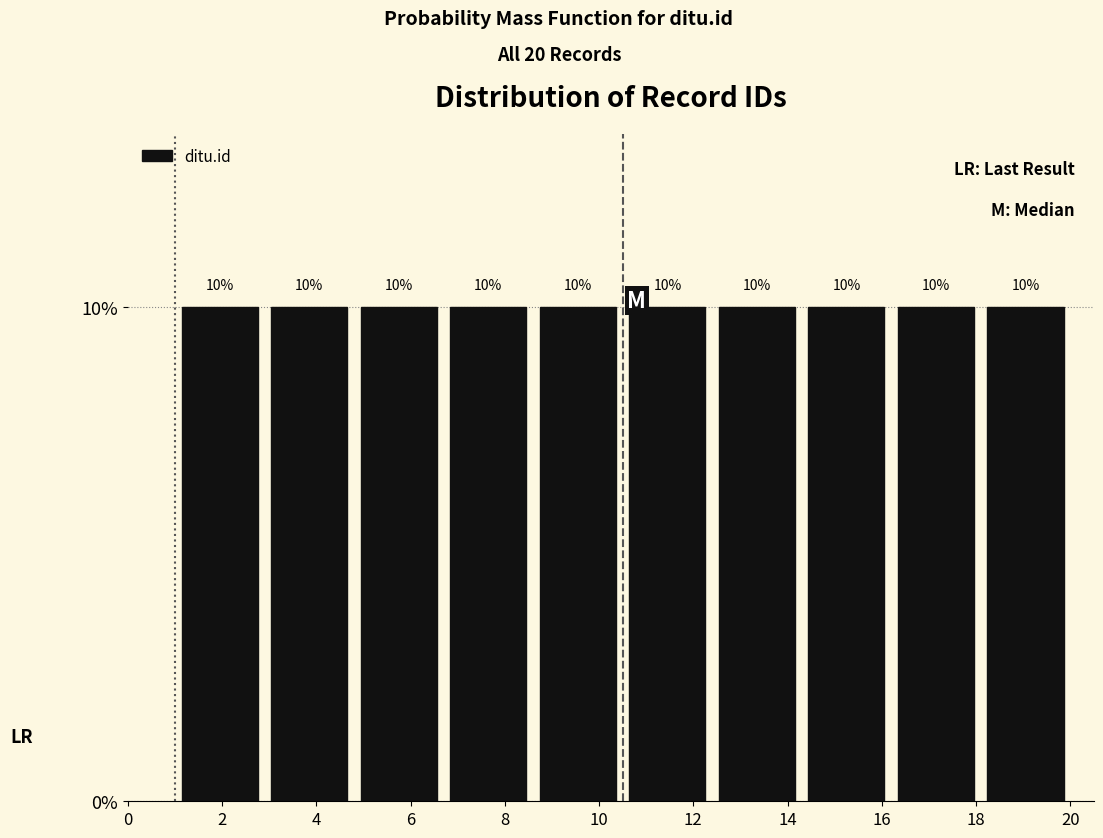

Reading left to right, transcribe this chart: for each bar, give the range it covers on the x-axis and its height. The bar edges are not printed on the chart, so give them approximately, as read against the axis.

1.0 to 2.9: 10
2.9 to 4.8: 10
4.8 to 6.7: 10
6.7 to 8.6: 10
8.6 to 10.5: 10
10.5 to 12.4: 10
12.4 to 14.3: 10
14.3 to 16.2: 10
16.2 to 18.1: 10
18.1 to 20.0: 10